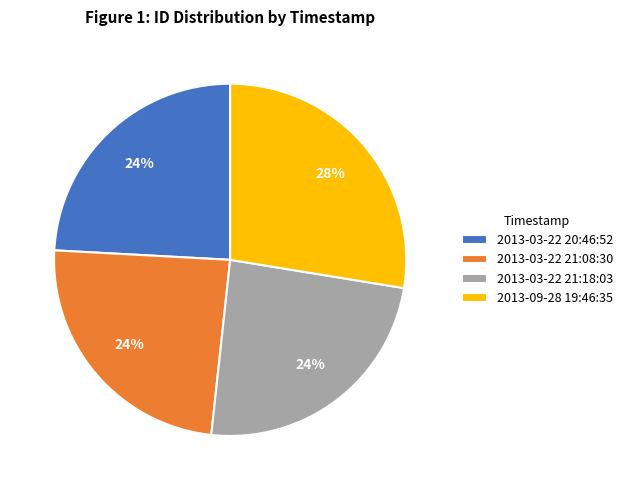

What is the largest slice in the pie chart?

2013-09-28 19:46:35